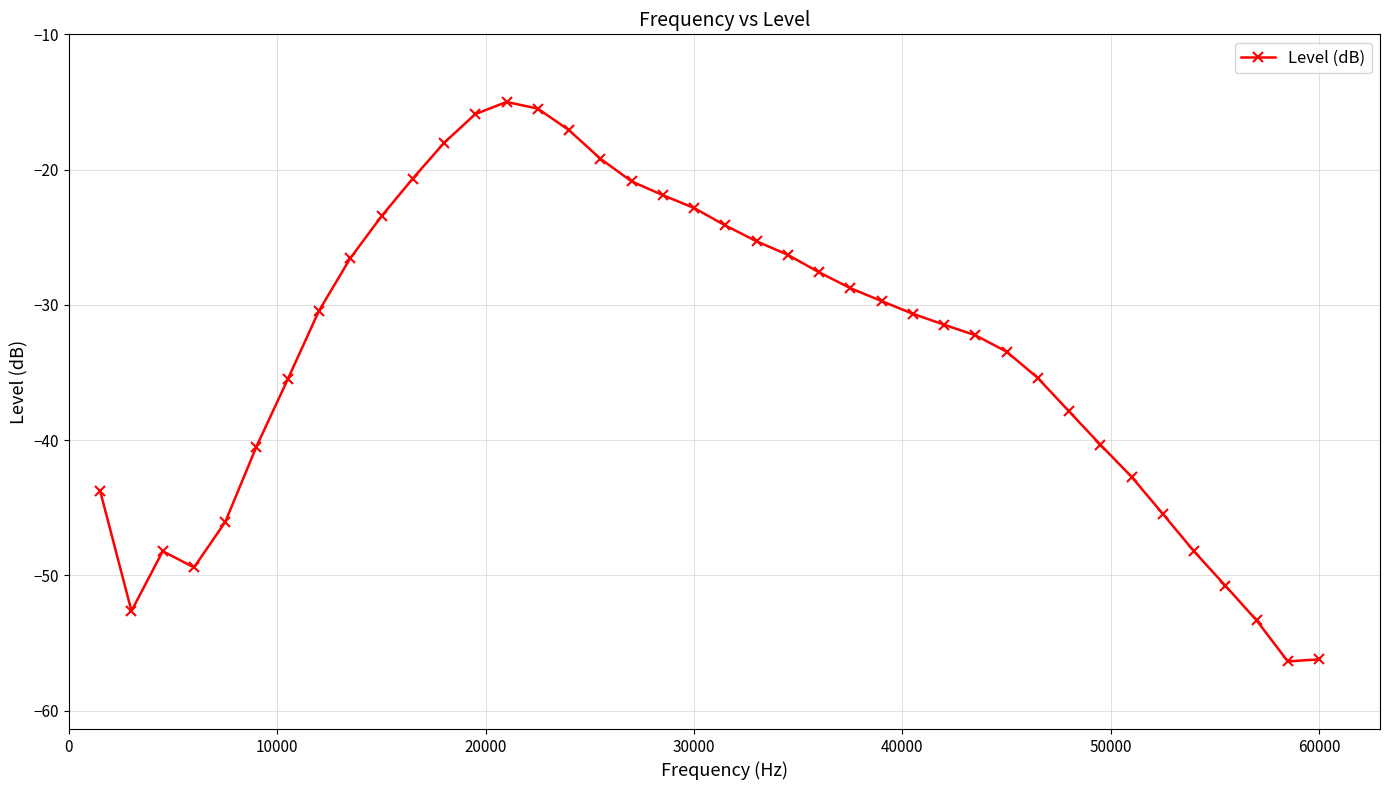

True or false: there are more than 0 points higher than both neighbors.

True